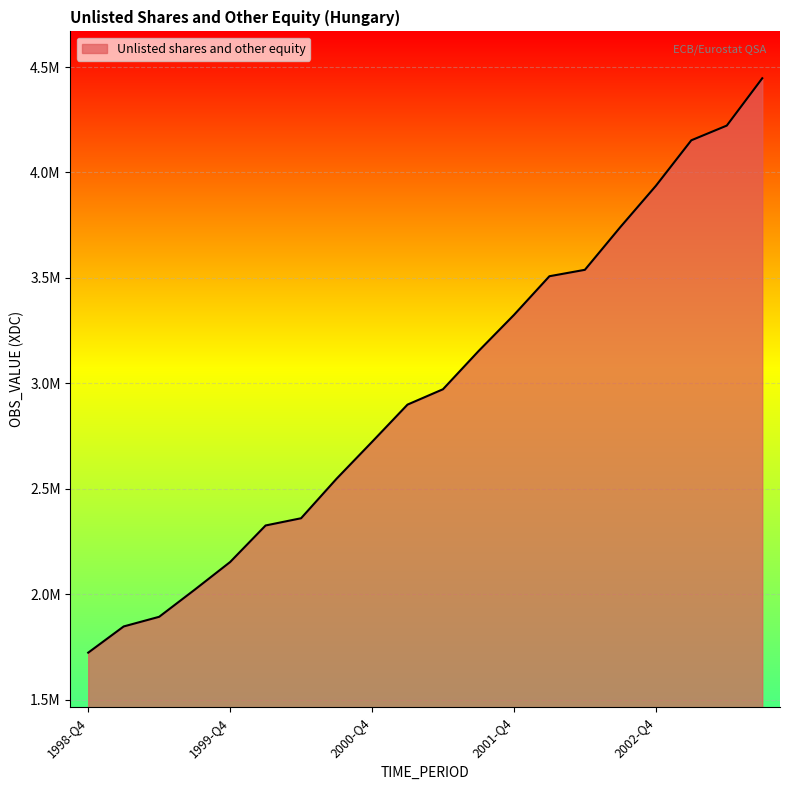

At which category does the chart reach its minimum across all series?

1998-Q4